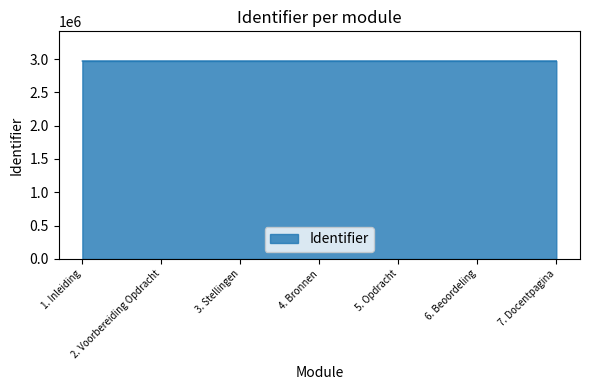

What is the difference between the values at 3. Stellingen and 5. Opdracht?

7